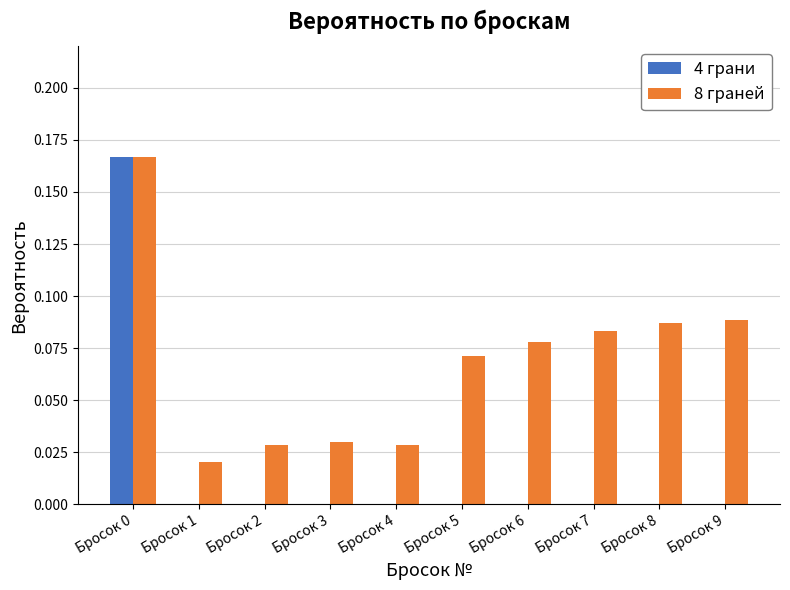

Is the value of 8 граней at Бросок 9 greater than the value of 4 грани at Бросок 8?

Yes